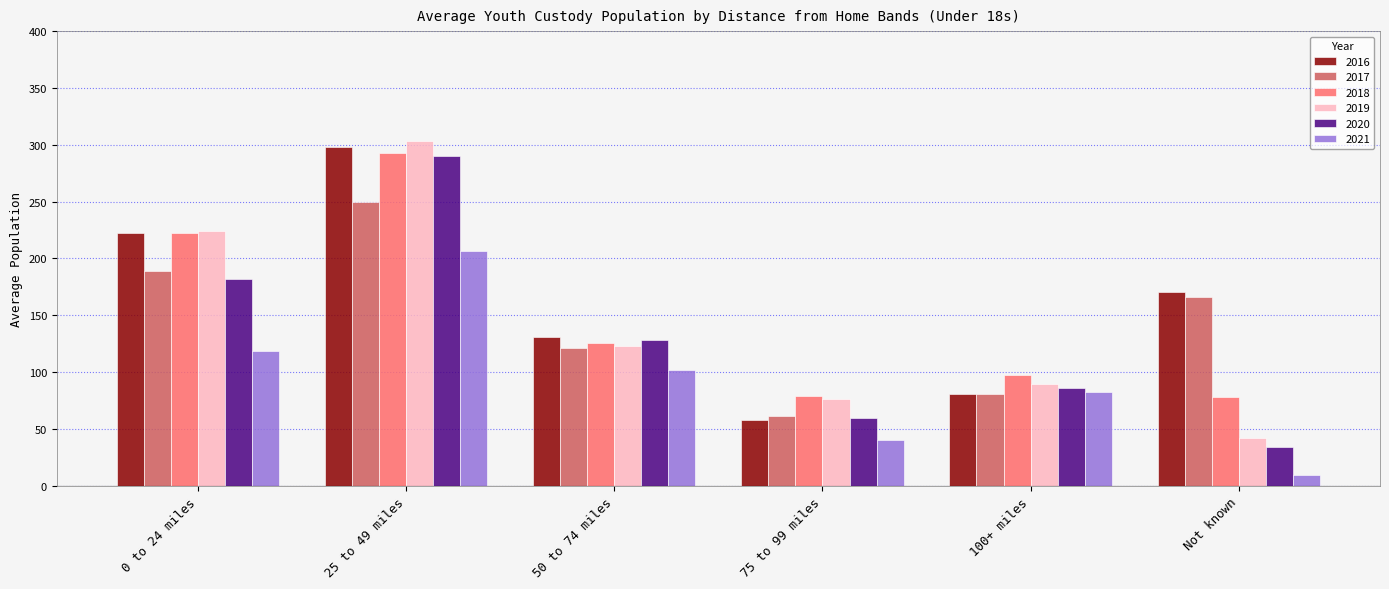

What is the greatest value displayed?

303.8